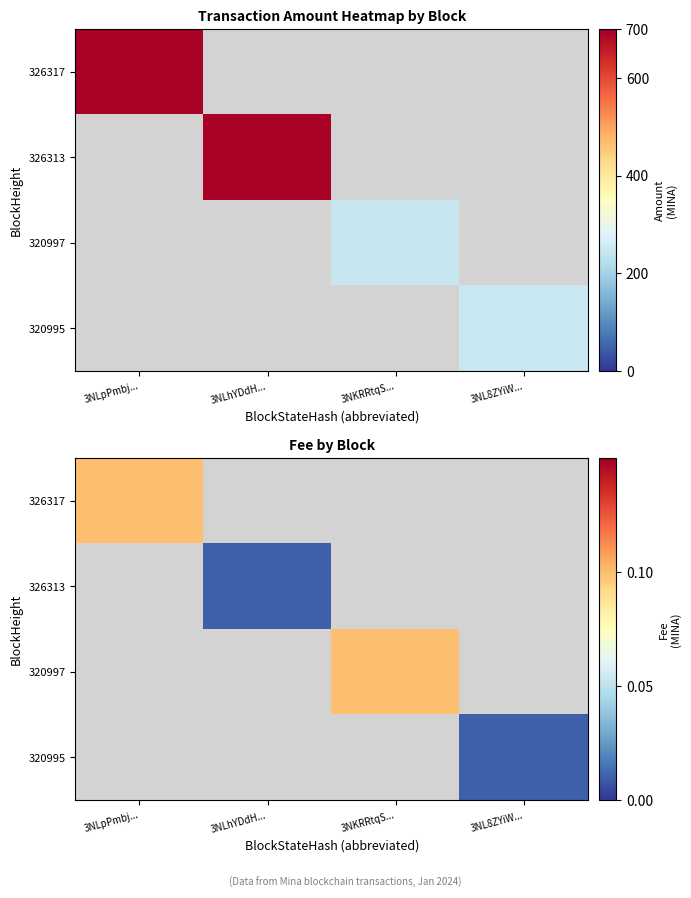

Where does the 320997 series first go above 0?

3NKRRtqS...